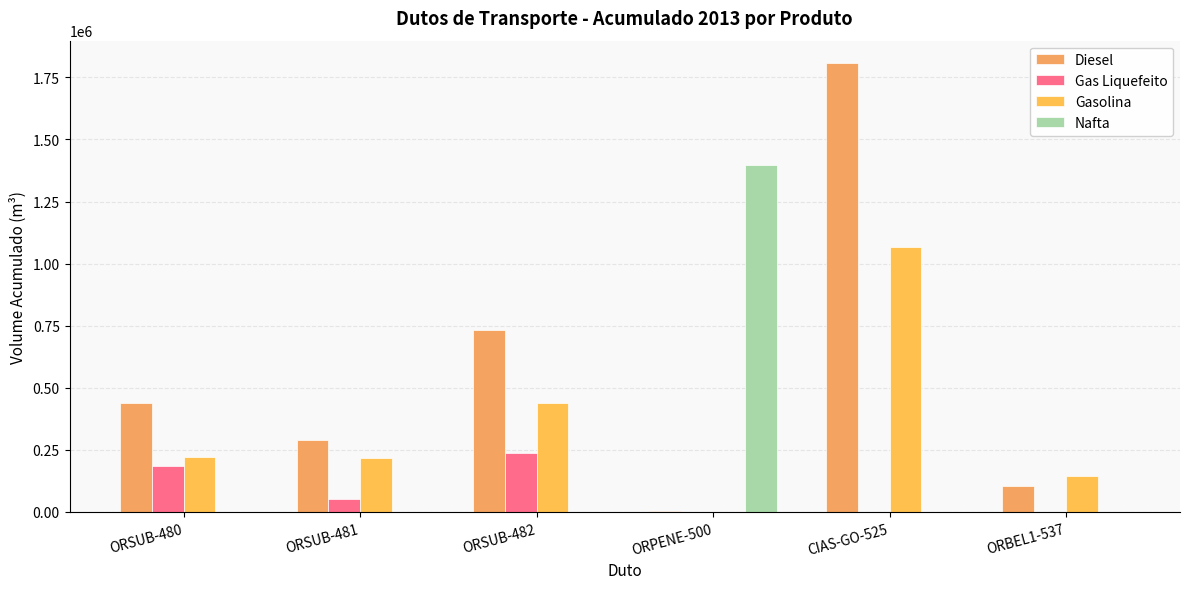

The value of Diesel at ORPENE-500 is 797. True or false?

False